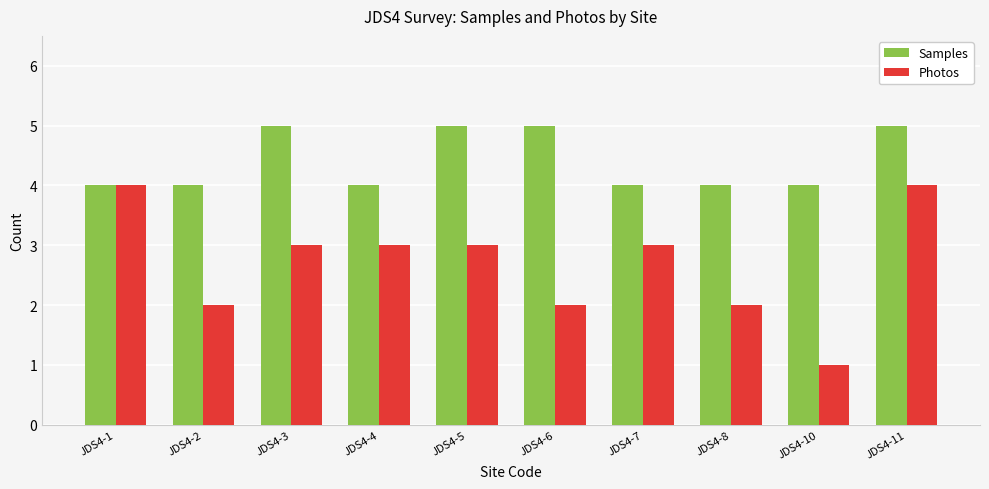

The value of Samples at JDS4-7 is 4. True or false?

True